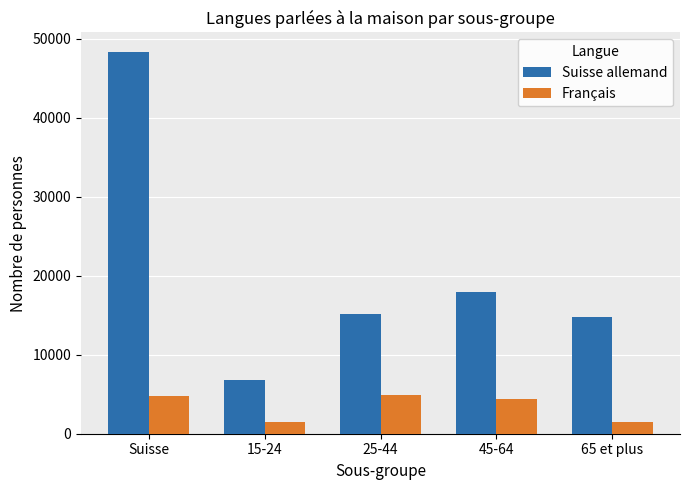

True or false: Suisse allemand has a value of 20880.8 at Suisse.

False